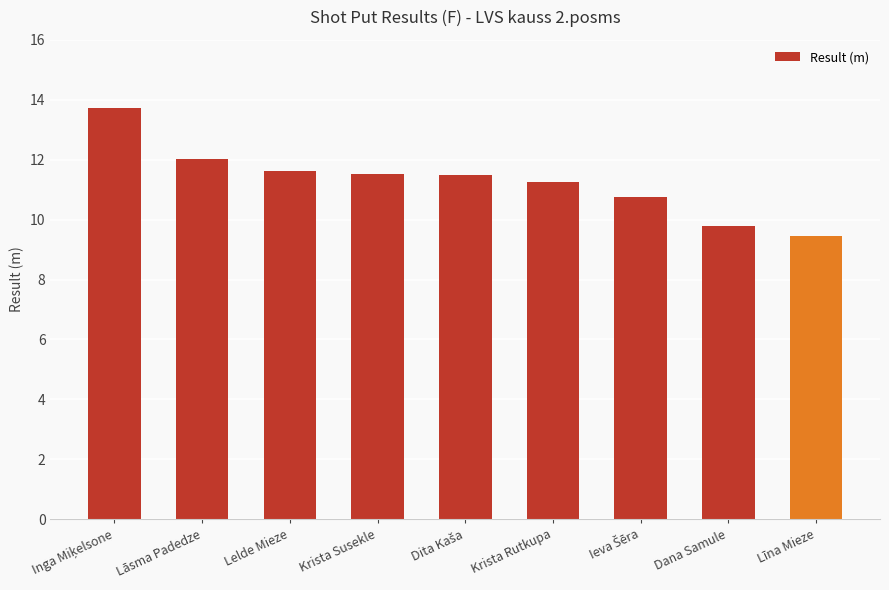

What is the value of the 1st bar from the left?

13.7